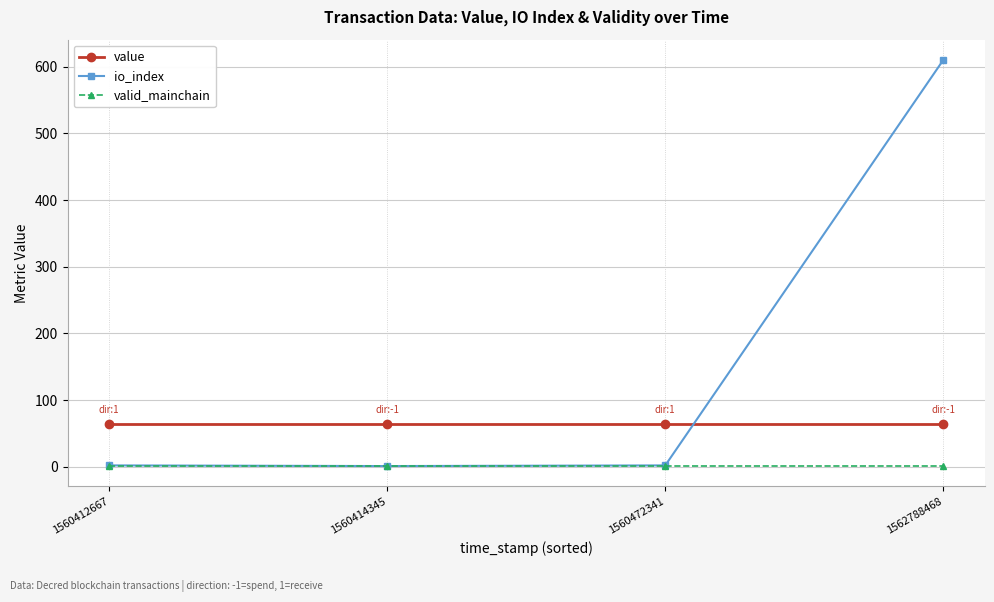

What is the greatest value displayed?

610.0